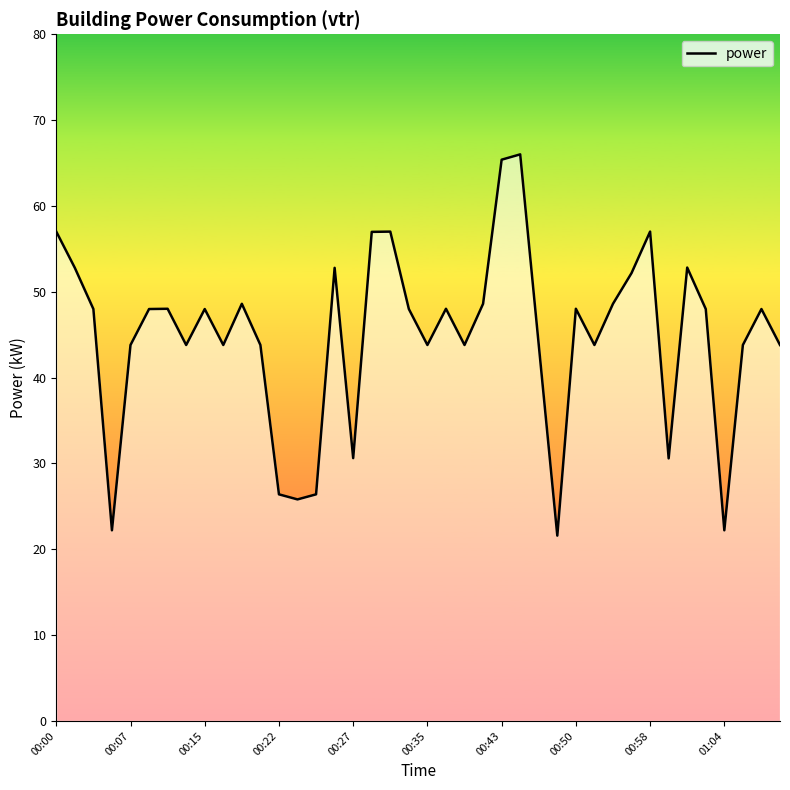

What is the greatest value displayed?

66.0